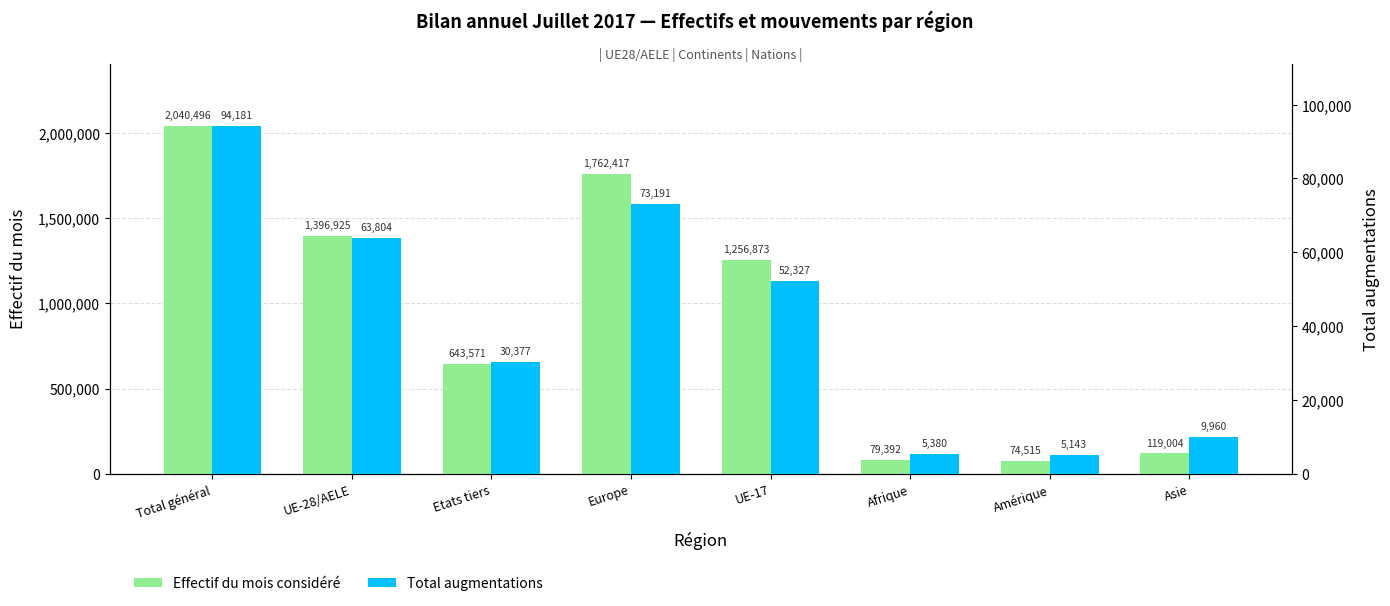

How many groups of bars are there?

8